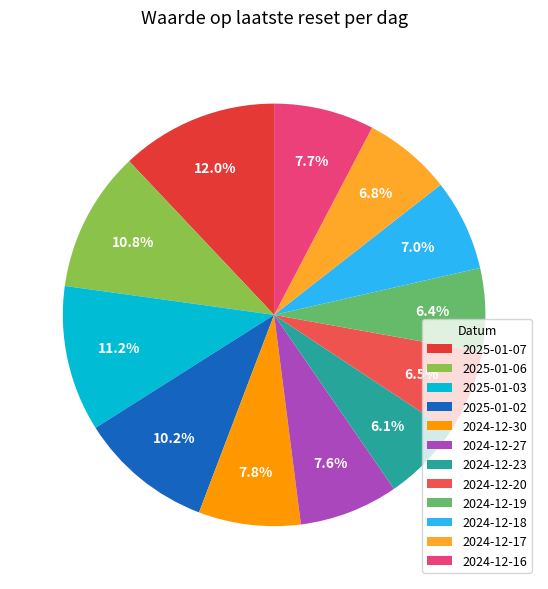

Rank the categories by value from highest to lowest.

2025-01-07, 2025-01-03, 2025-01-06, 2025-01-02, 2024-12-30, 2024-12-16, 2024-12-27, 2024-12-18, 2024-12-17, 2024-12-20, 2024-12-19, 2024-12-23